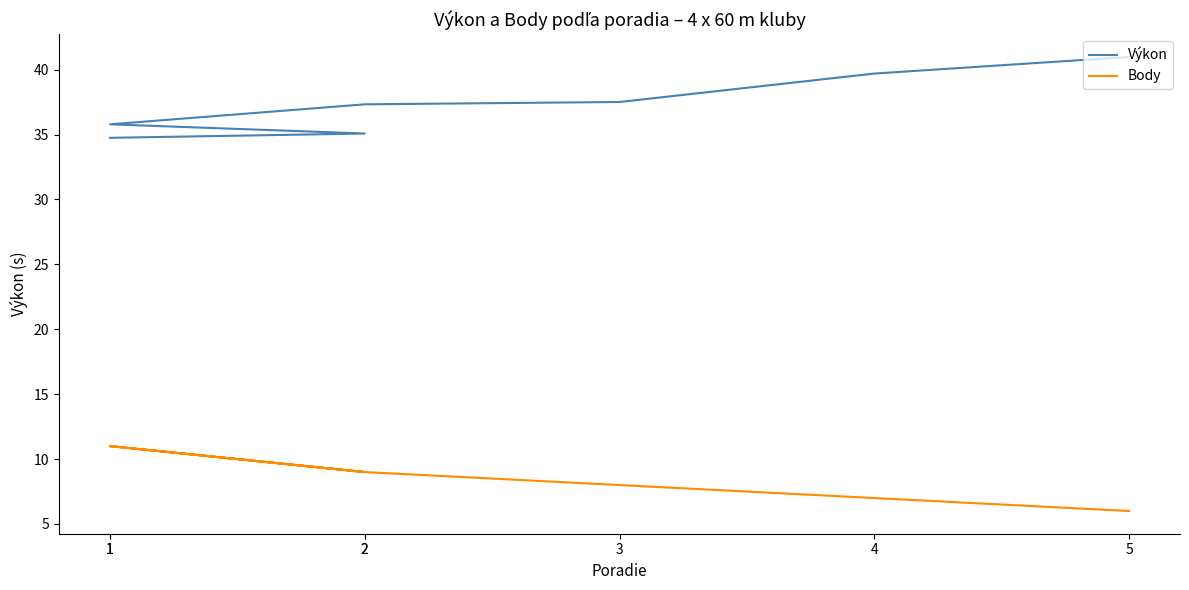

How many lines are shown in the chart?

2